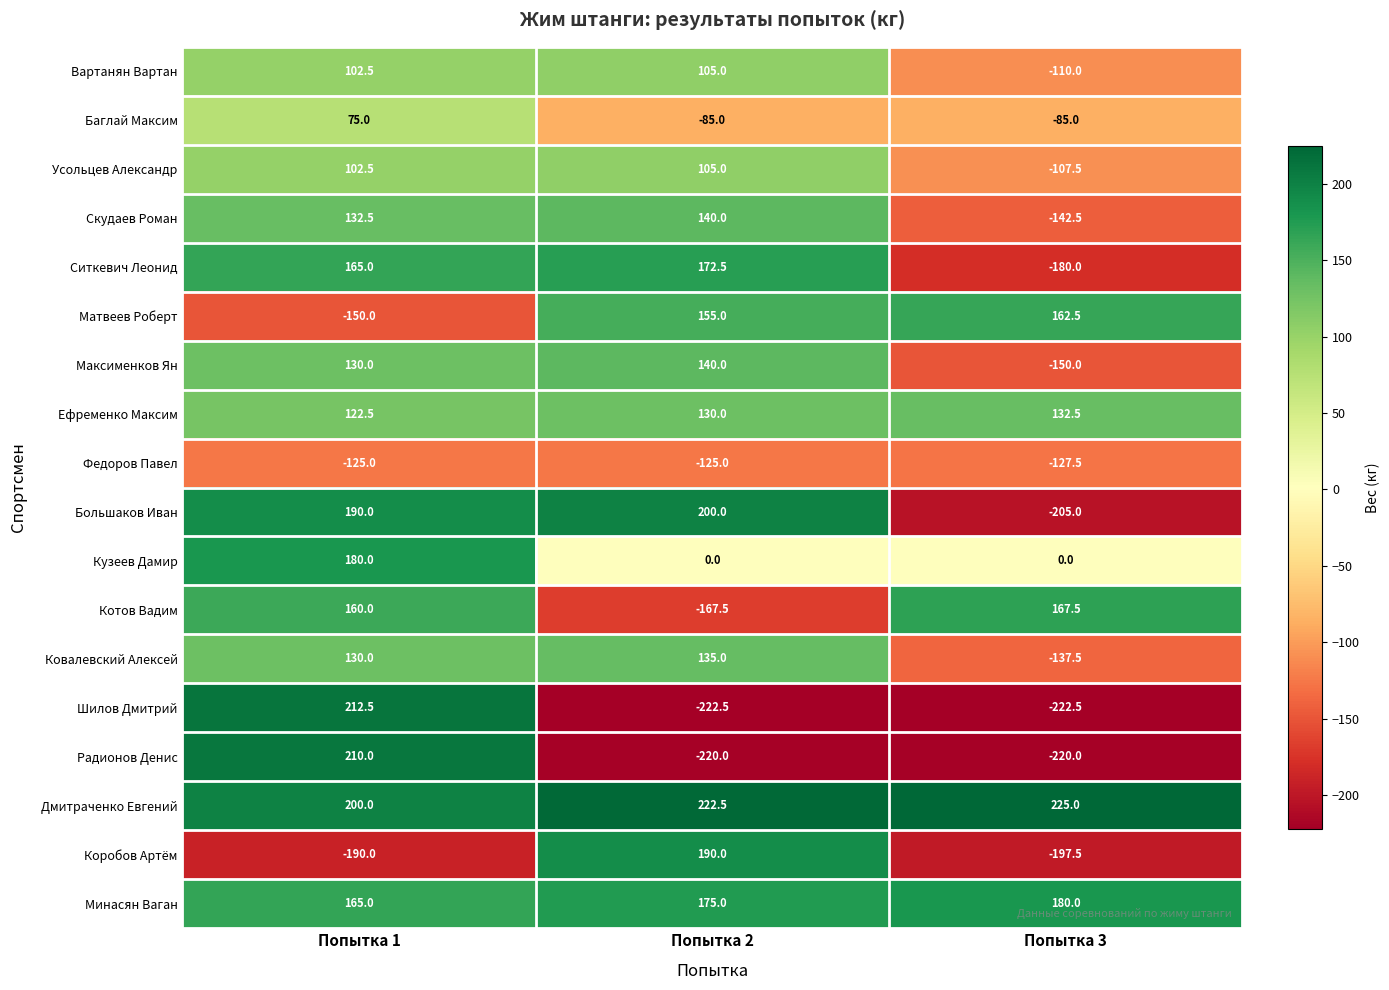

What is the average value of the Усольцев Александр series?

33.3